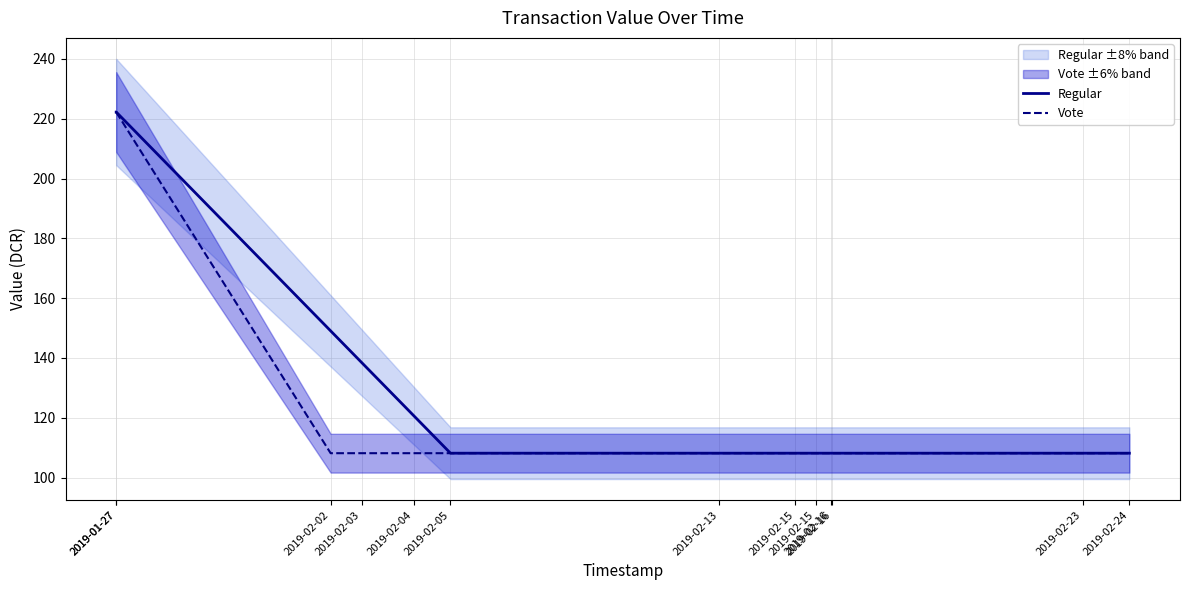

Reading left to right, transcribe all the data shown in this chart.

Regular: 222.2	222.2	149.1	138.5	120.7	108.2	108.2	108.2	108.2	108.2	108.2	108.2	108.2
Vote: 222.2	222.2	108.2	108.2	108.2	108.2	108.2	108.2	108.2	108.2	108.2	108.2	108.2